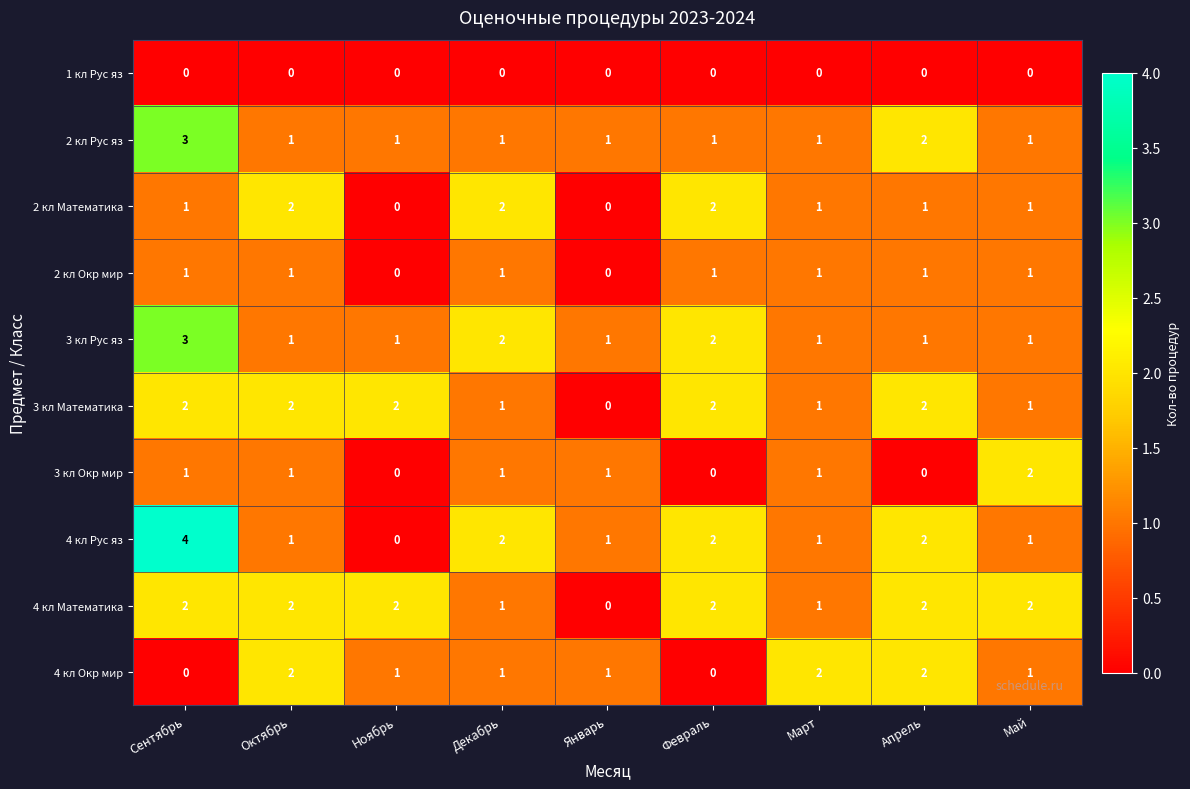

Count the 2 кл Окр мир values in the range 1 to 2.

7